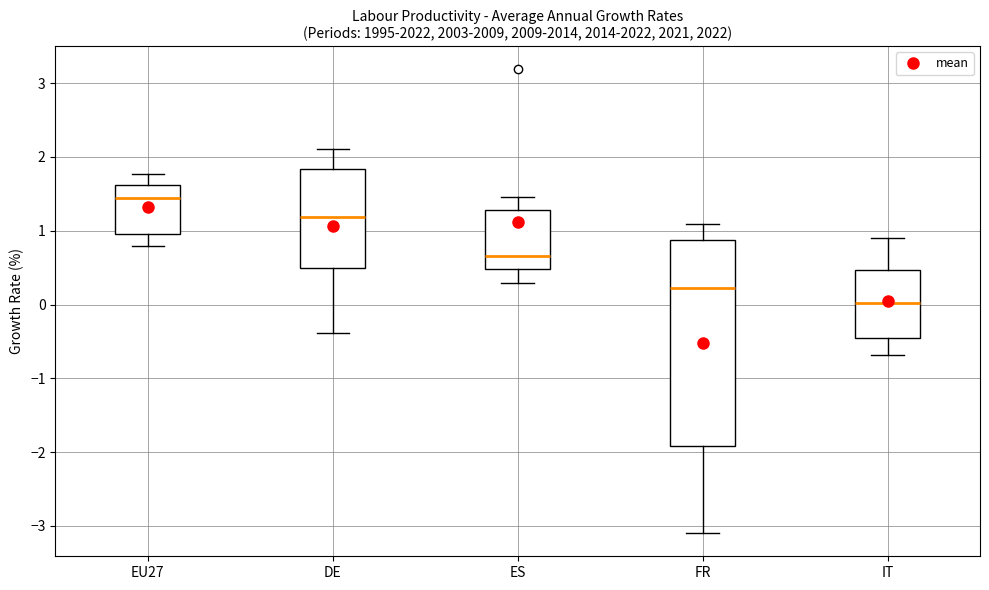

Reading left to right, transcribe this box plot: for each box, give where its median line is, the range the box spans, and where its two whiskers end, as read against the y-axis. The values are not printed on the chart, so give them approximately, as read against the axis.

EU27: median 1.4, box 1.0 to 1.6, whiskers 0.8 to 1.8
DE: median 1.2, box 0.5 to 1.8, whiskers -0.4 to 2.1
ES: median 0.7, box 0.5 to 1.3, whiskers 0.3 to 1.5
FR: median 0.2, box -1.9 to 0.9, whiskers -3.1 to 1.1
IT: median 0.0, box -0.5 to 0.5, whiskers -0.7 to 0.9